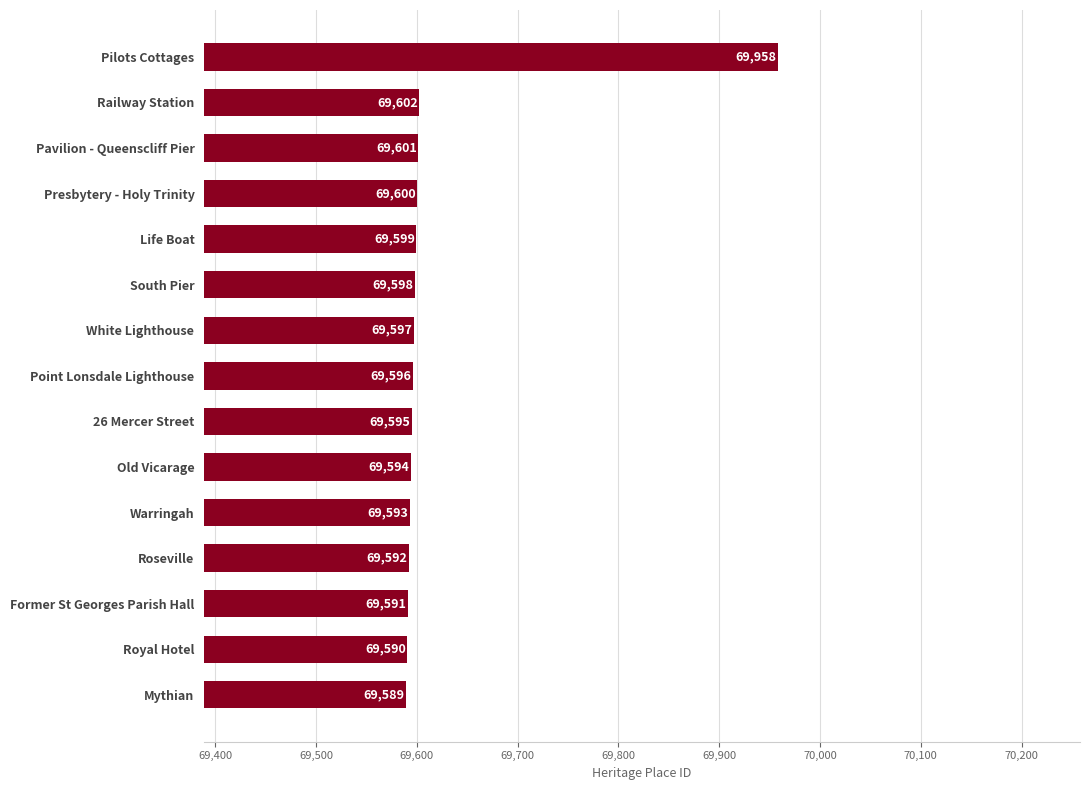

Are the bars horizontal?

Yes